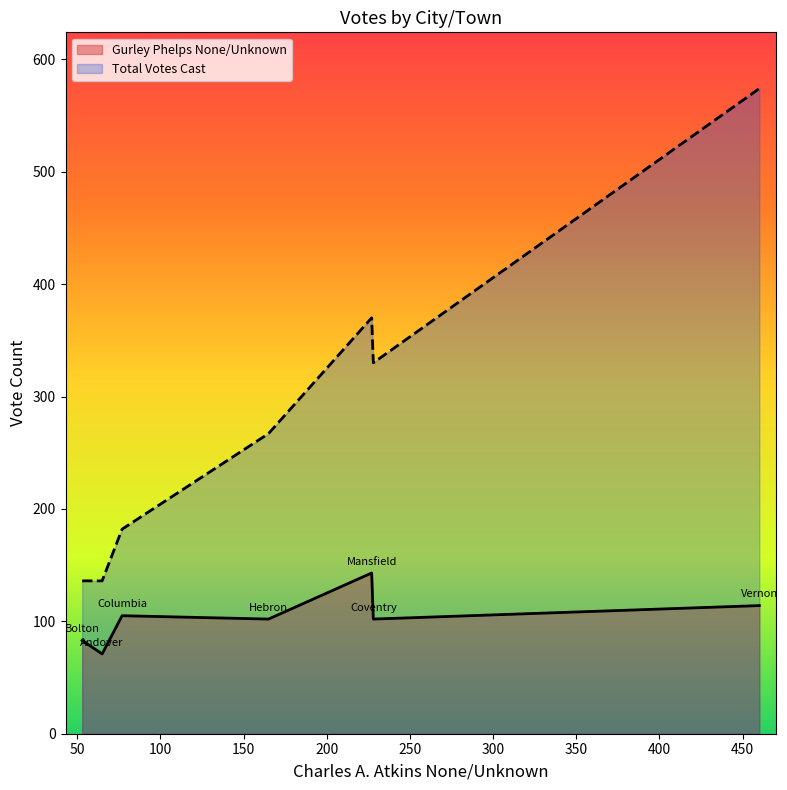

How many series are shown in this chart?

2